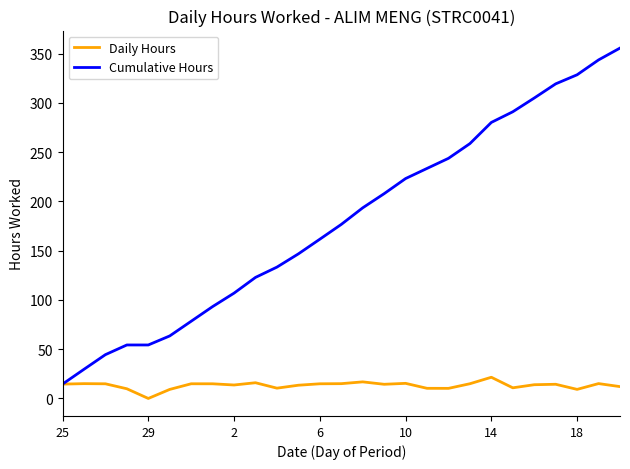

Which series has the largest range (max minus min)?

Cumulative Hours